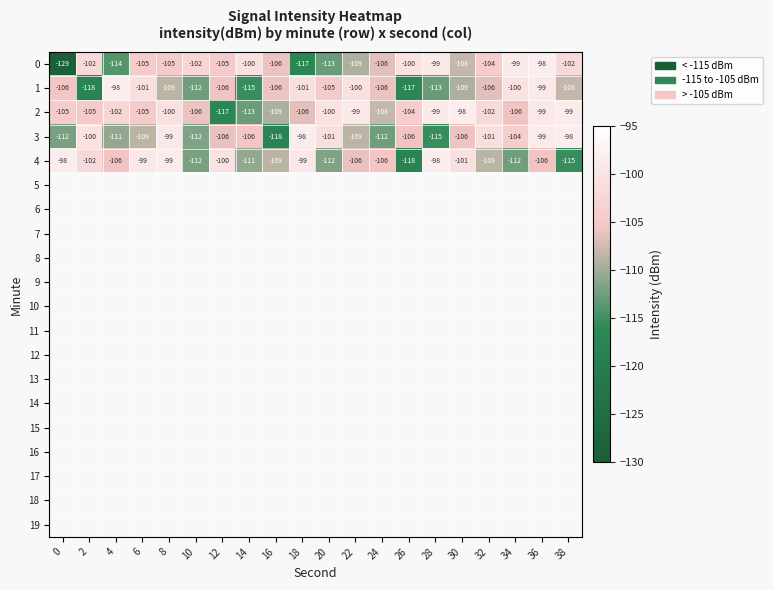

What is the sum of all 0 values?

-2124.5